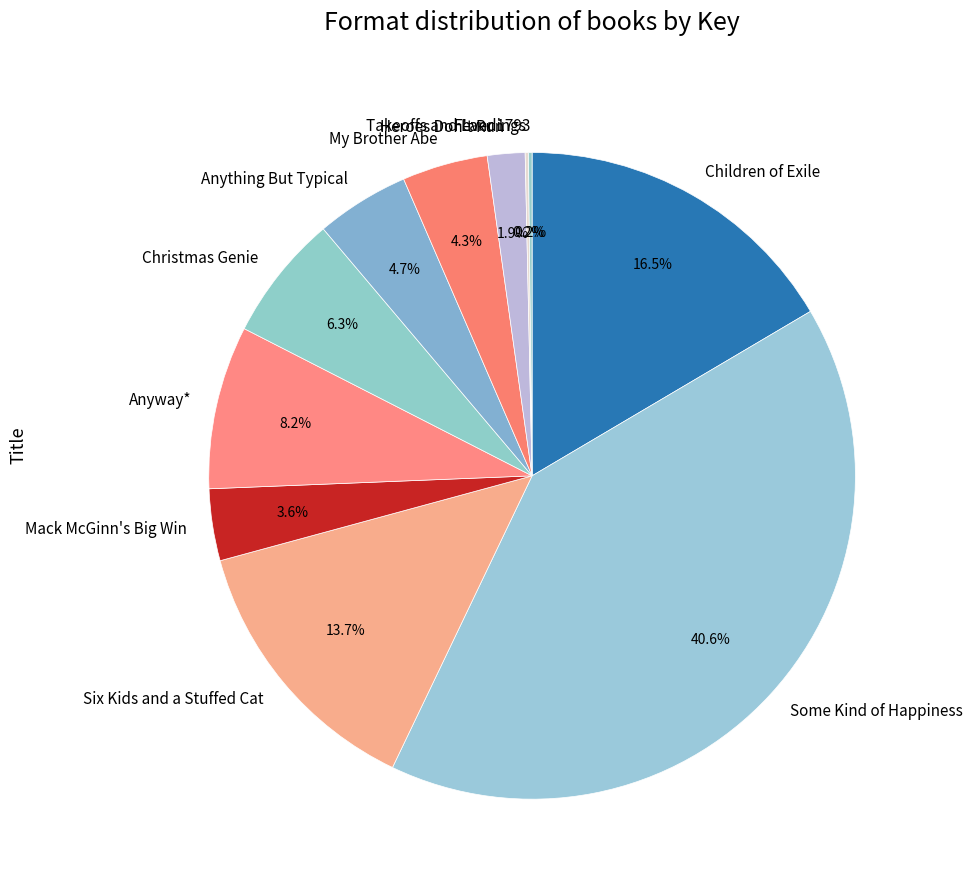

What percentage is NOT represented by Anything But Typical?

95.3%